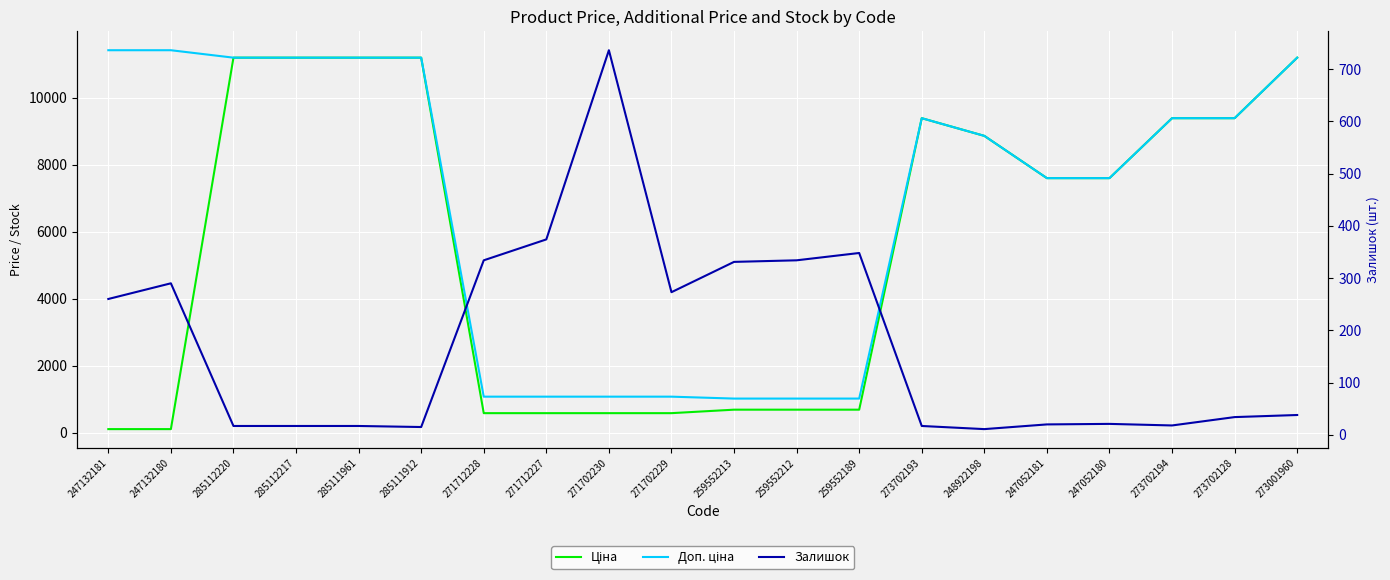

What is the label of the 11th point from the right?

271702229